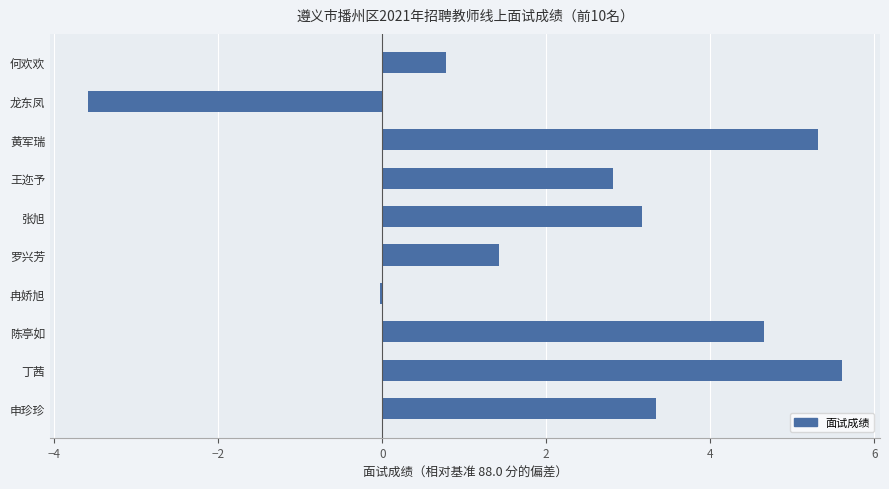

The chart shows a value of 1.5 at 张旭. True or false?

False